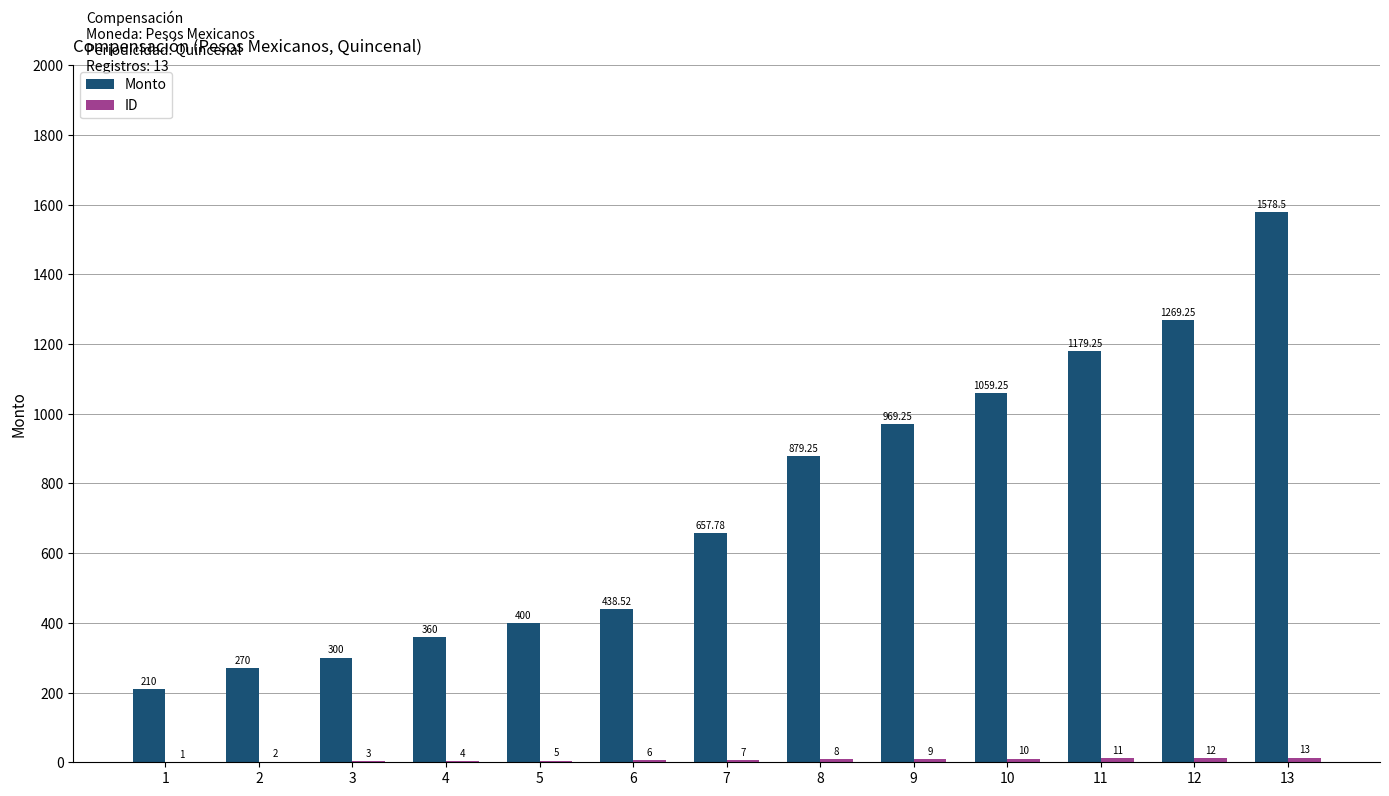

Which series changed the most between 6 and 11?

Monto